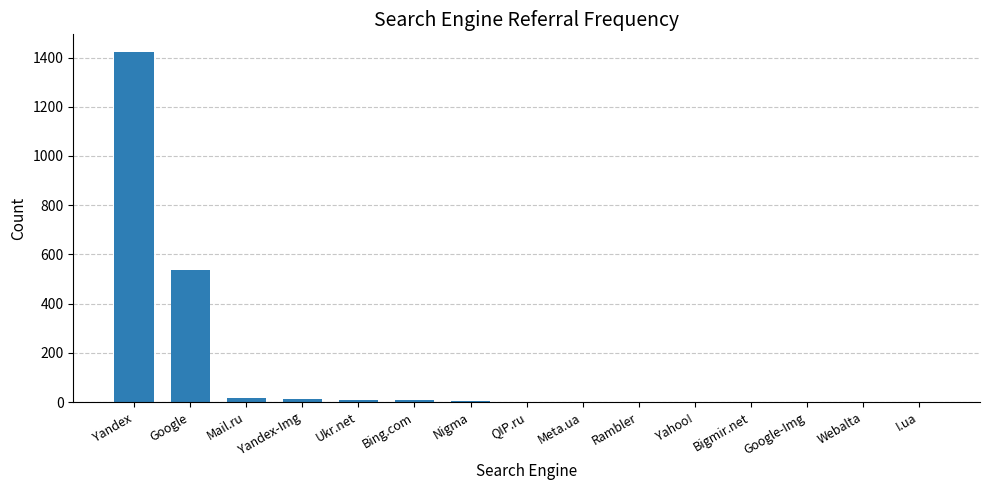

Where is the data nearest to the value 711?

Google